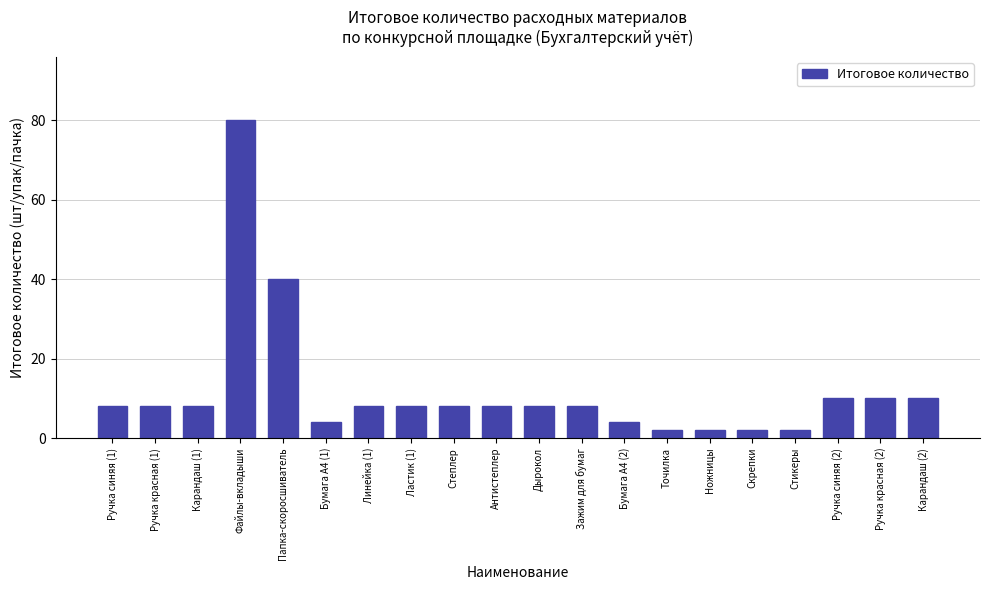

What is the minimum value shown in the chart?

2